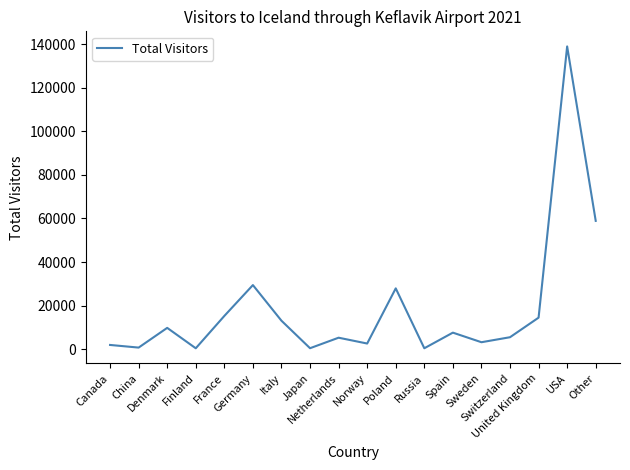

Read the value at Canada, to the nearest 10.

1990